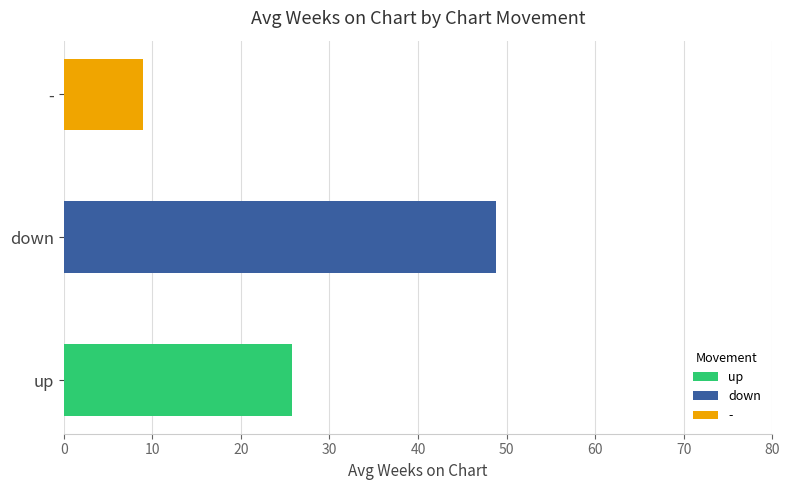

At which category does the chart reach its peak across all series?

down